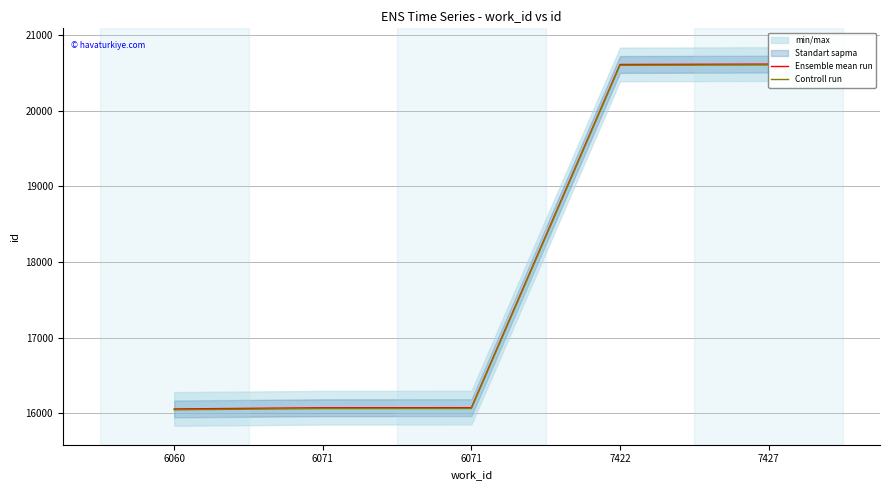

Where is Controll run nearest to the value 18325?

6071